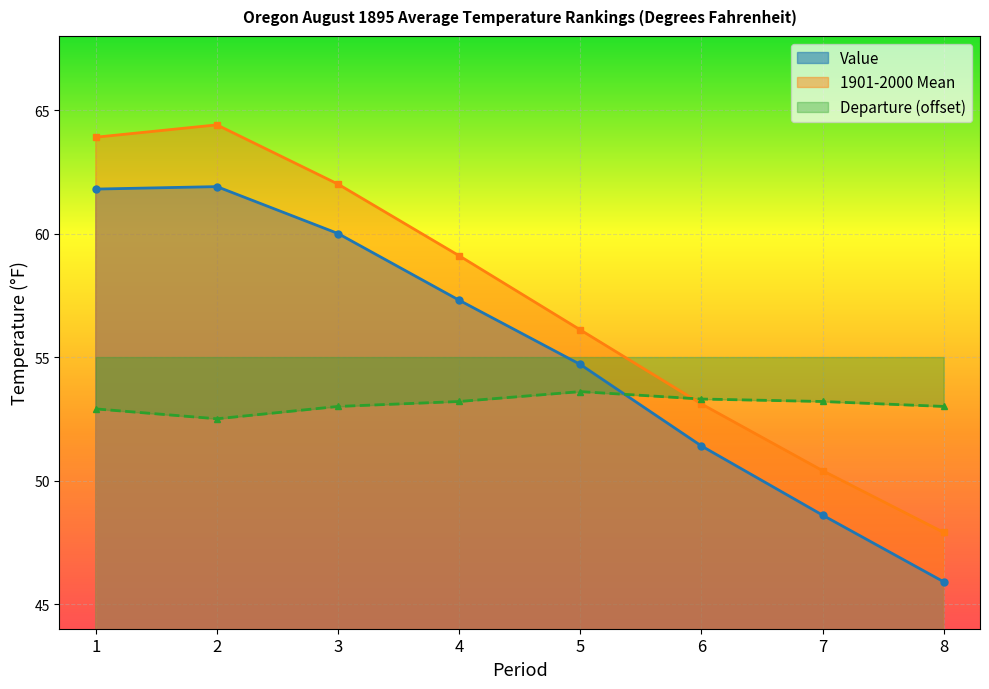

At which label is Value closest to 53?

6